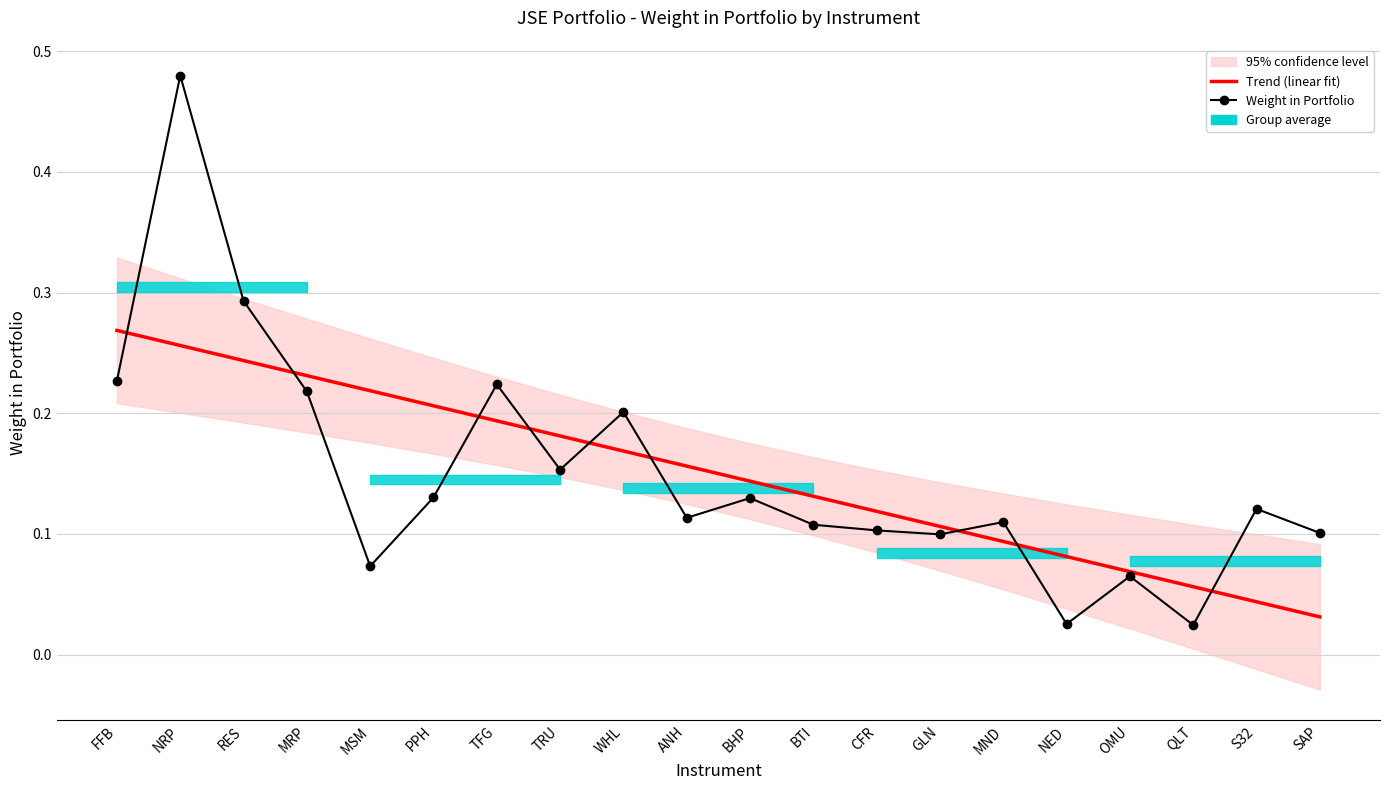

At how many categories does at least one series exceed 0?

20